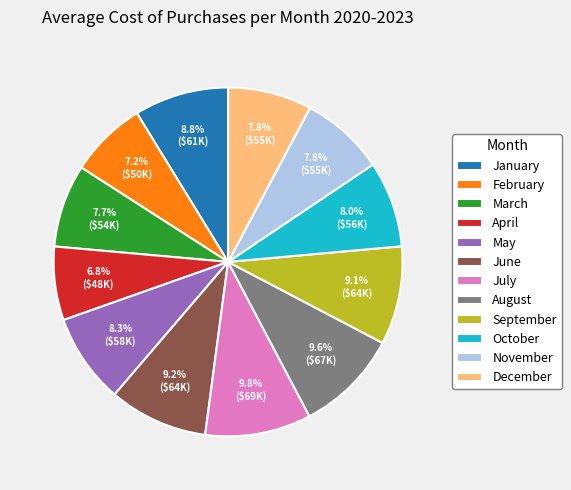

What percentage is NOT represented by July?

90.2%